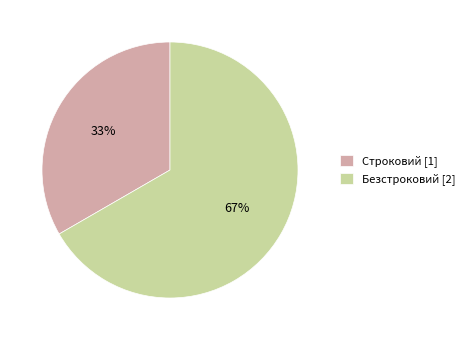

What is the ratio of the value at Строковий [1] to the value at Безстроковий [2]?

0.5